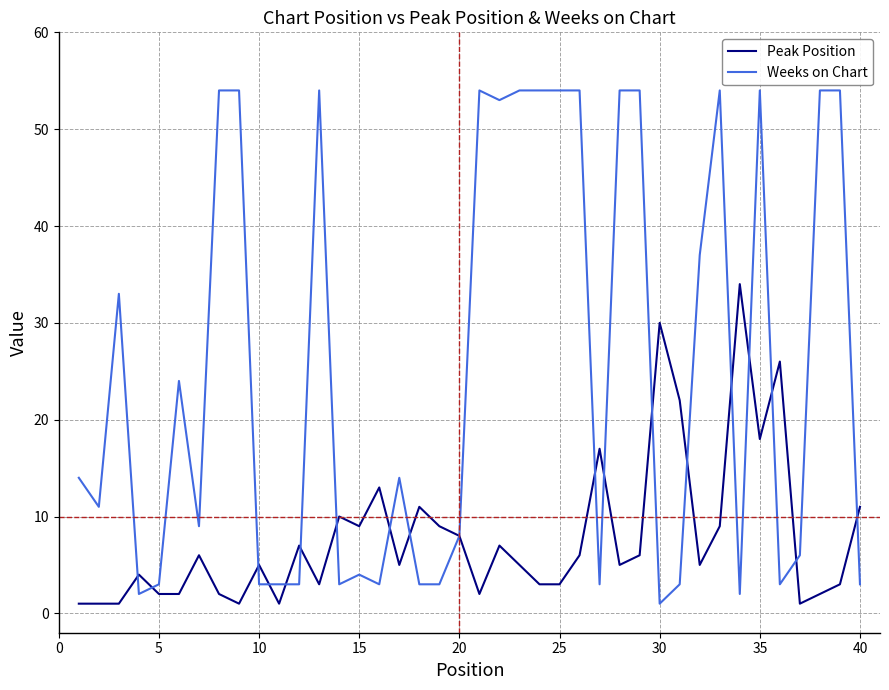

List the series in order of their peak value, highest first.

Weeks on Chart, Peak Position